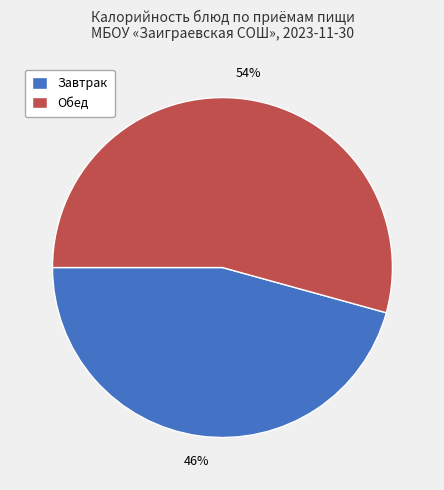

To the nearest percent, what portion does Обед represent?

54%